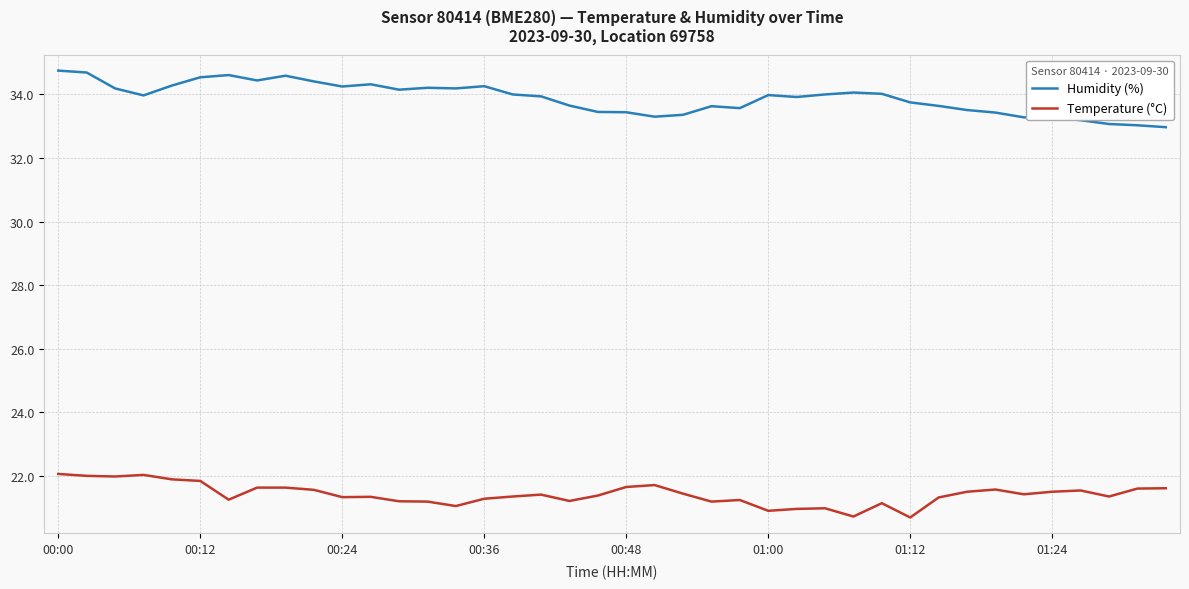

Which series has the largest total across all categories?

Humidity (%)